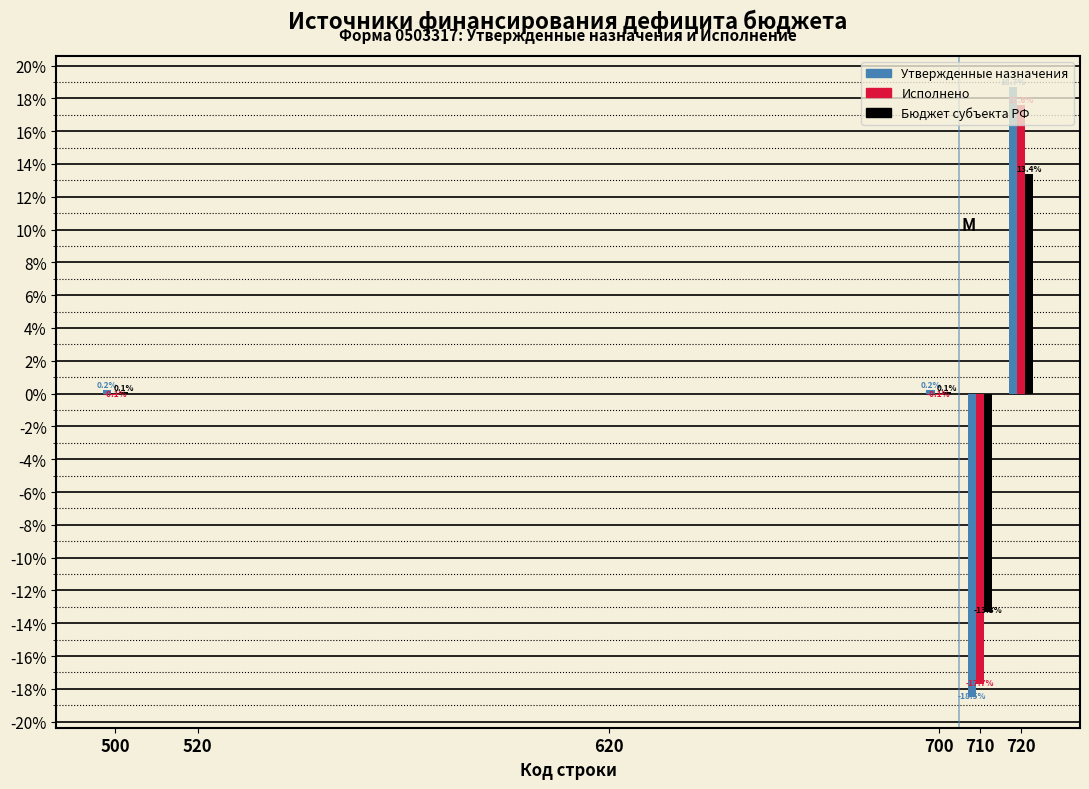

Is it true that Утвержденные назначения equals 18.7 at 720?

True